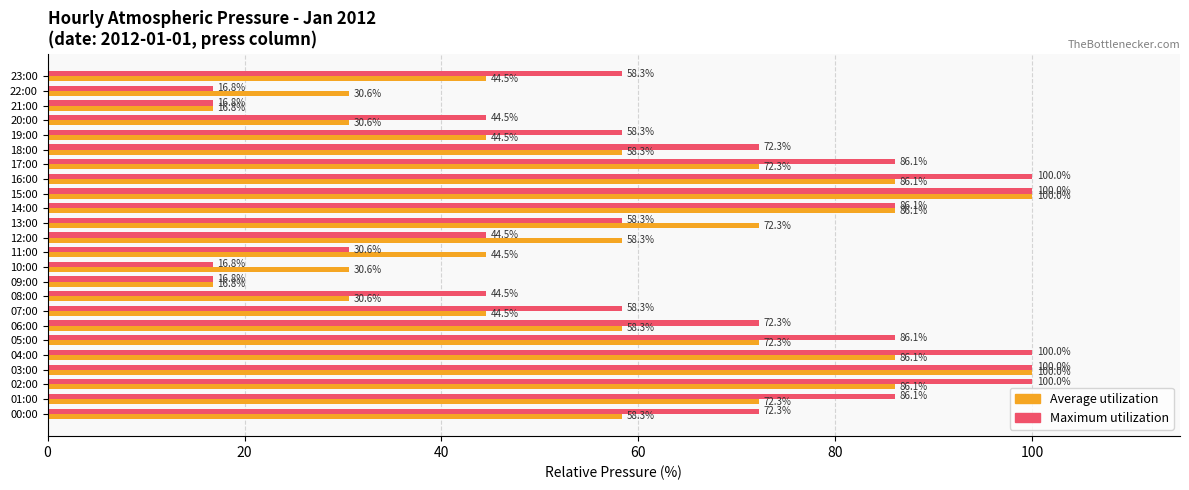

Rank the series by their average value, from lowest to highest.

Average utilization, Maximum utilization